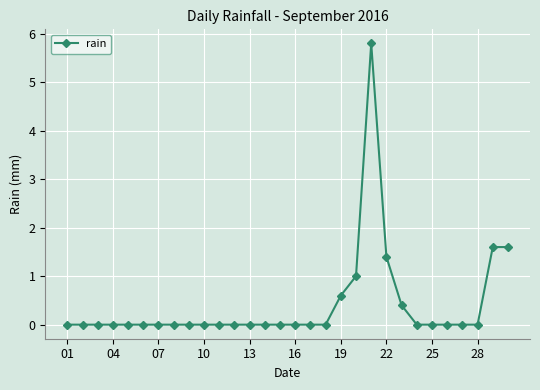

What is the greatest value displayed?

5.8